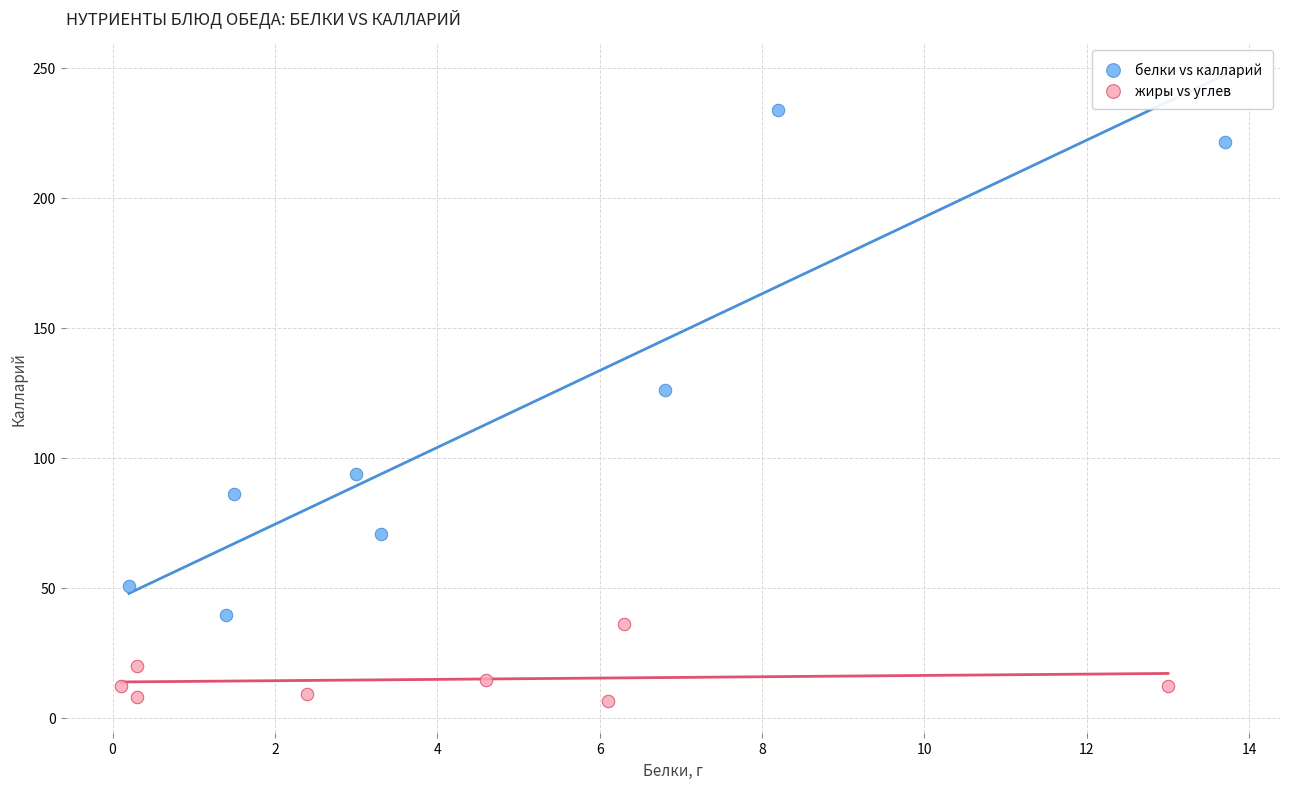

What are all the series names shown in the legend?

белки vs калларий, жиры vs углев